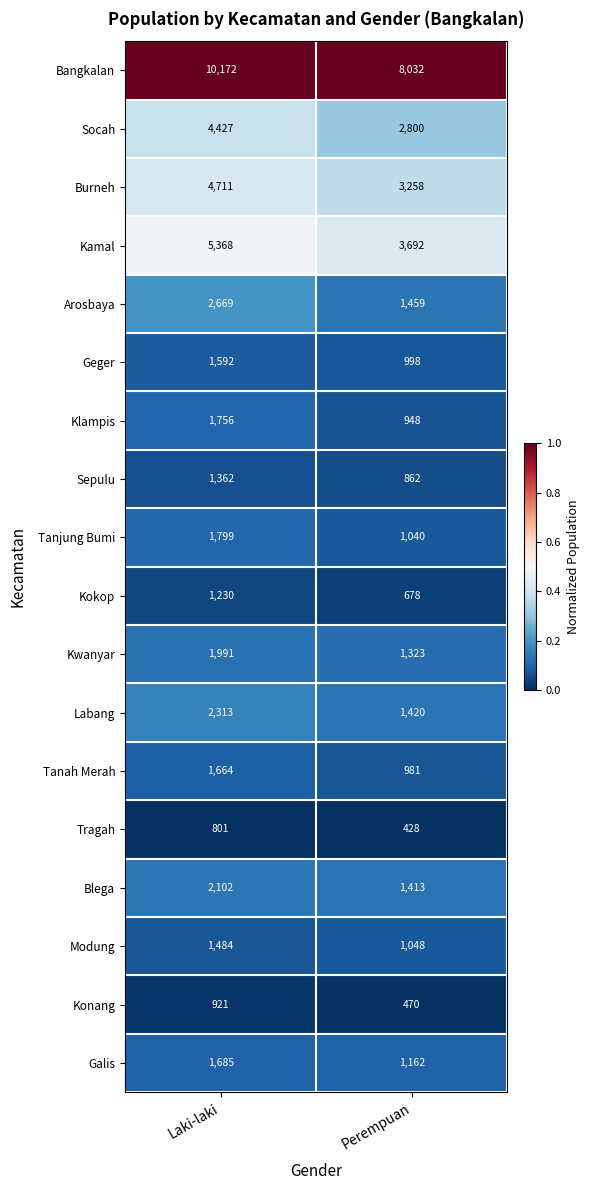

Rank the series at Perempuan from highest to lowest value.

Bangkalan, Kamal, Burneh, Socah, Arosbaya, Labang, Blega, Kwanyar, Galis, Modung, Tanjung Bumi, Geger, Tanah Merah, Klampis, Sepulu, Kokop, Konang, Tragah